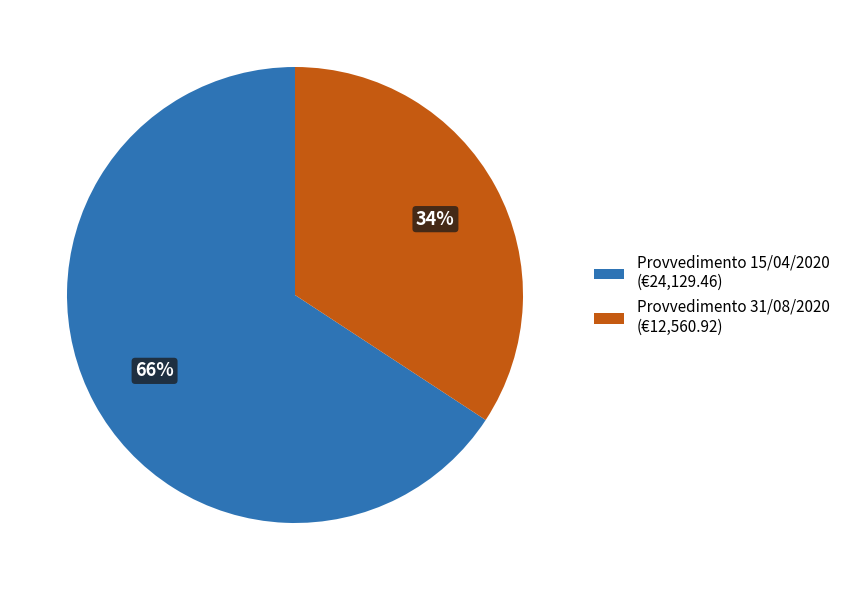

Count the number of slices in the pie.

2